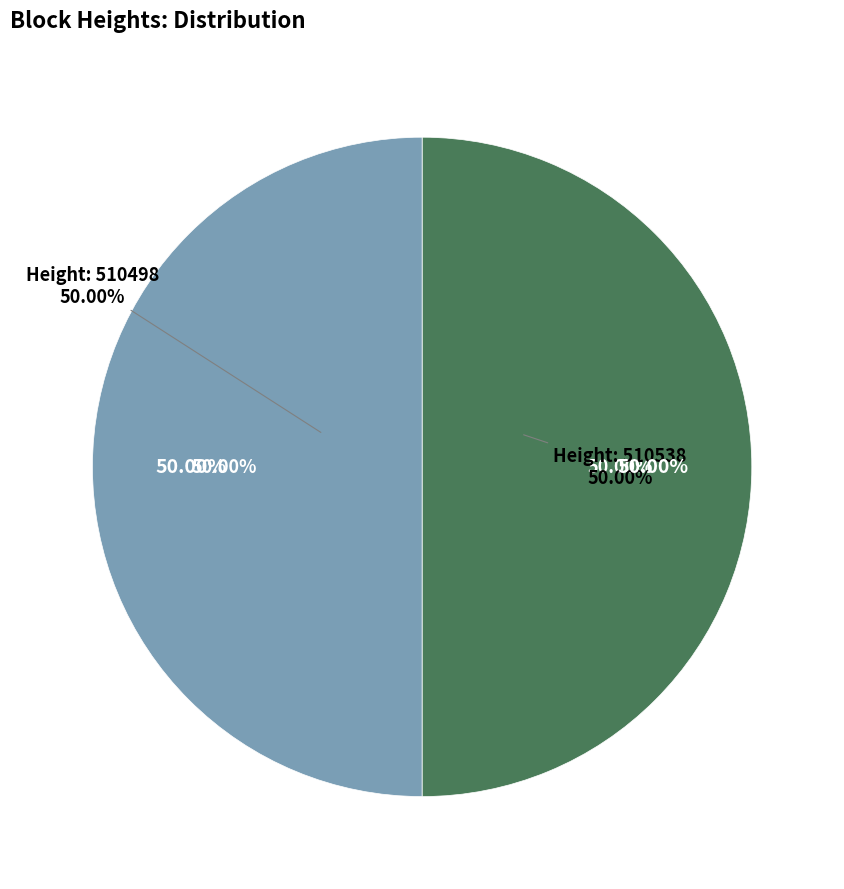

How many slices are in this pie chart?

2